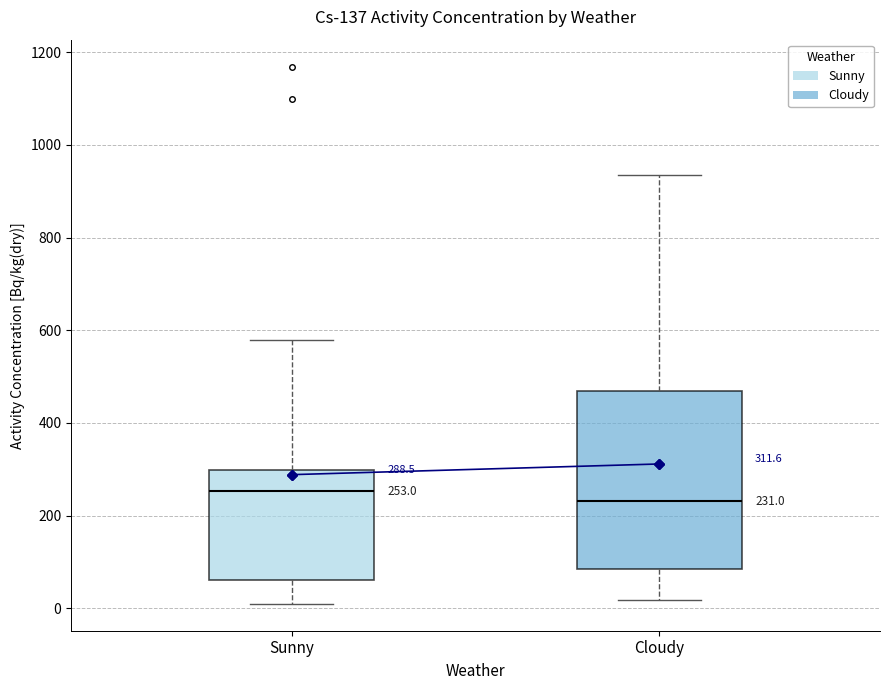

Comparing the boxes themselves (not the whiskers), which one is the tallest?

Cloudy